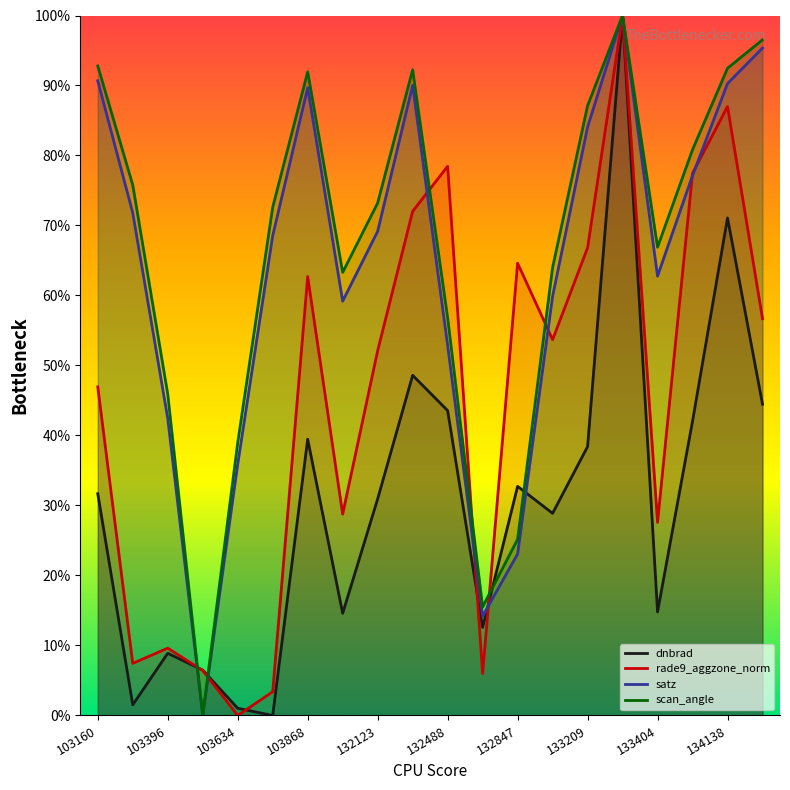

Is it true that rade9_aggzone_norm equals 87.1 at 13?

False